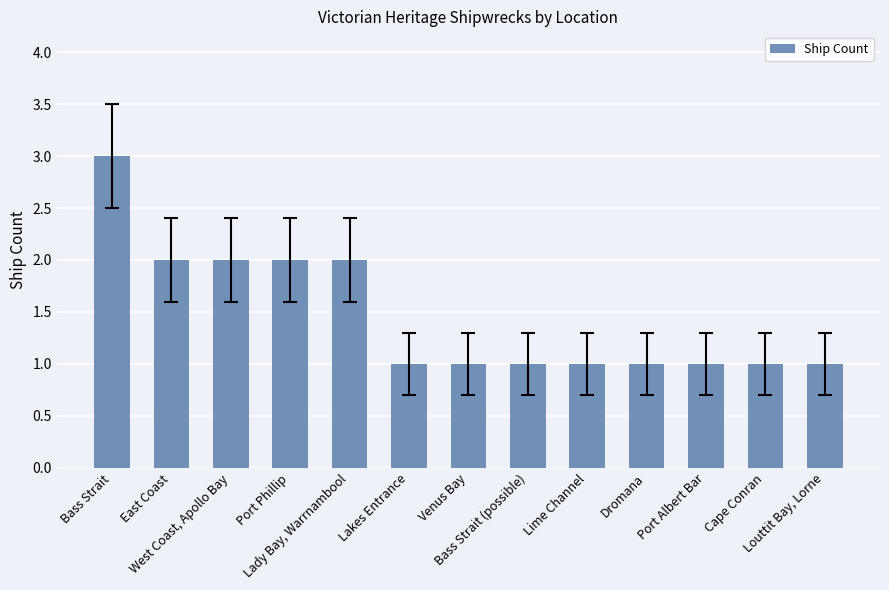

What is the value of the 2nd bar from the left?

2